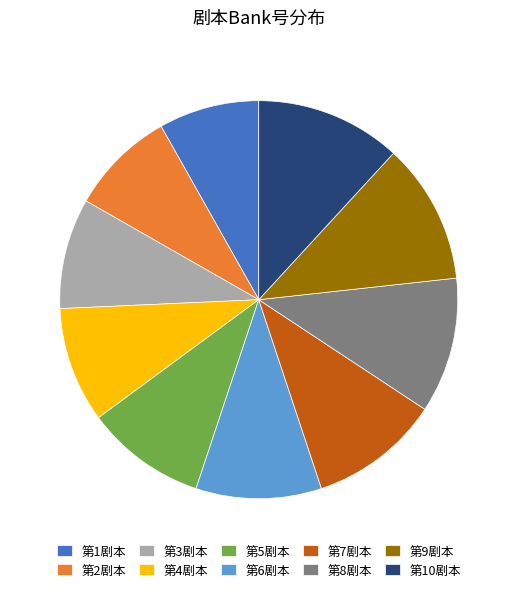

How many segments does this pie chart have?

10